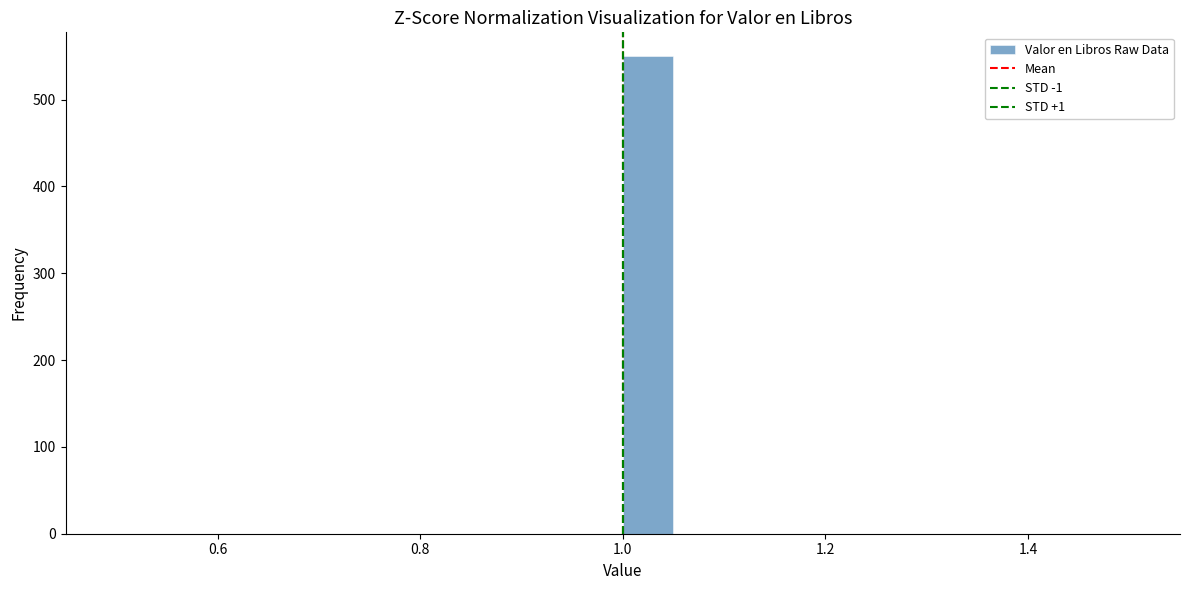

Read against the x-axis, roughly where is the centre of the tallest bar?

1.02